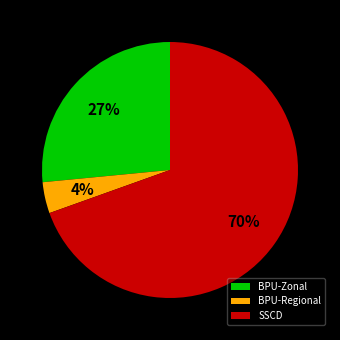

To the nearest percent, what is the combined percentage of BPU-Regional and SSCD?

73%